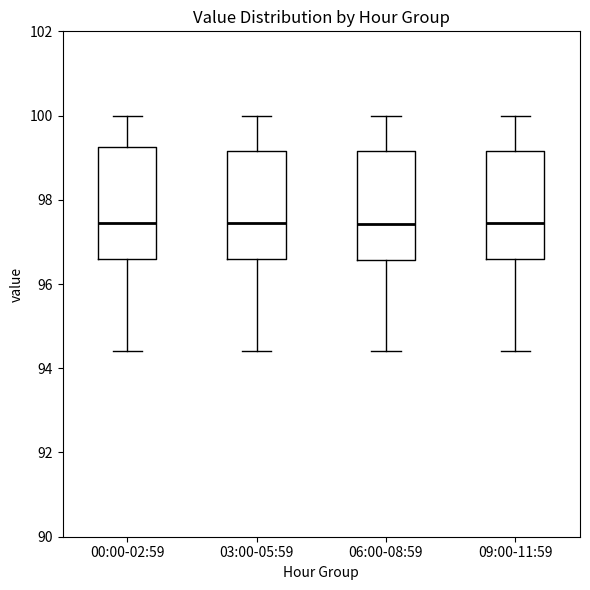

Reading left to right, read every box against the y-axis: the position of its median line, the range the box covers, and the ends of its whiskers. The values are not printed on the chart, so give them approximately, as read against the axis.

00:00-02:59: median 97.4, box 96.6 to 99.2, whiskers 94.4 to 100.0
03:00-05:59: median 97.4, box 96.6 to 99.2, whiskers 94.4 to 100.0
06:00-08:59: median 97.4, box 96.6 to 99.2, whiskers 94.4 to 100.0
09:00-11:59: median 97.4, box 96.6 to 99.2, whiskers 94.4 to 100.0